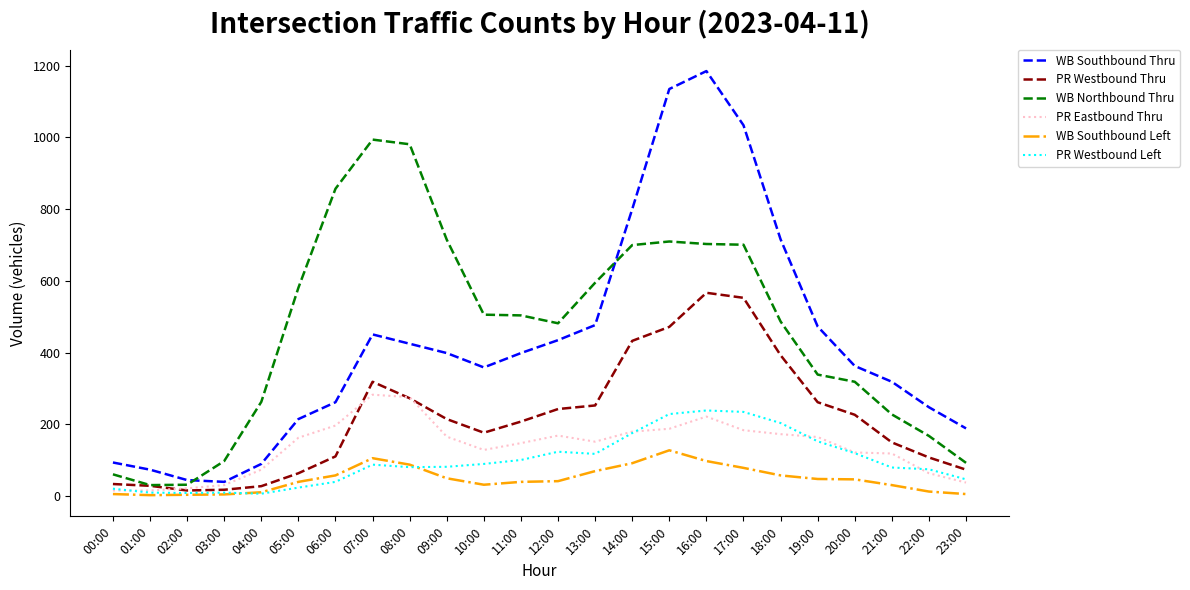

What is the minimum value for WB Northbound Thru?

31